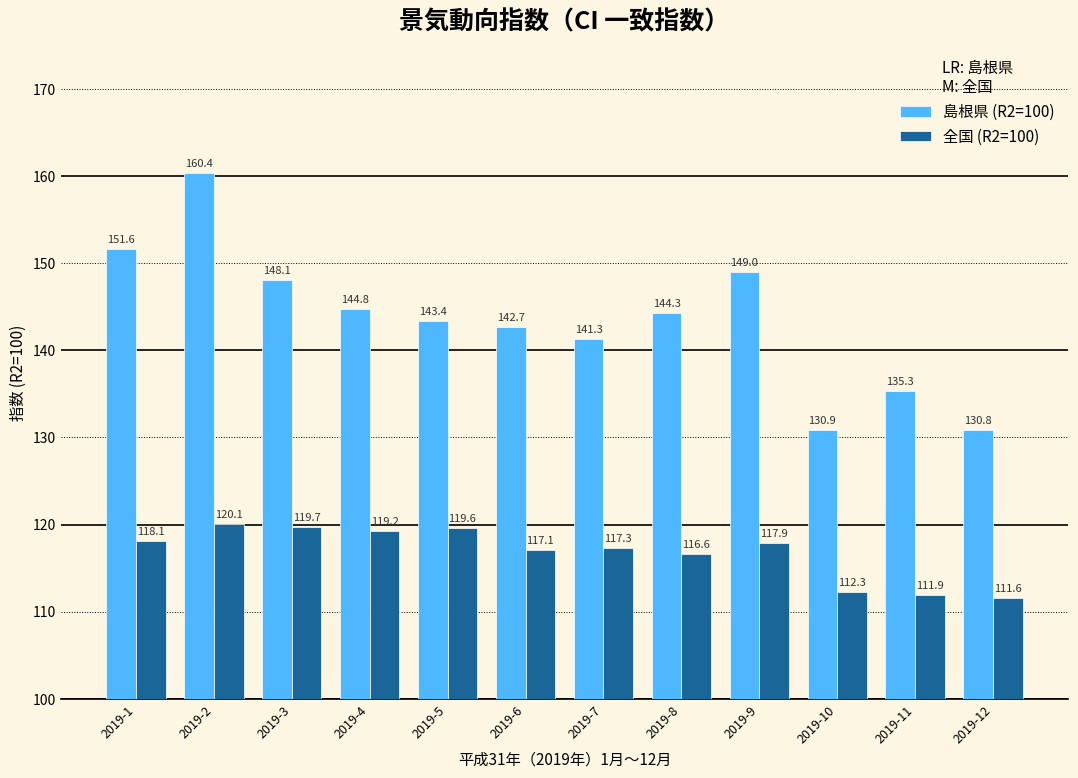

Is it true that 島根県 (R2=100) equals 282.0 at 2019-2?

False